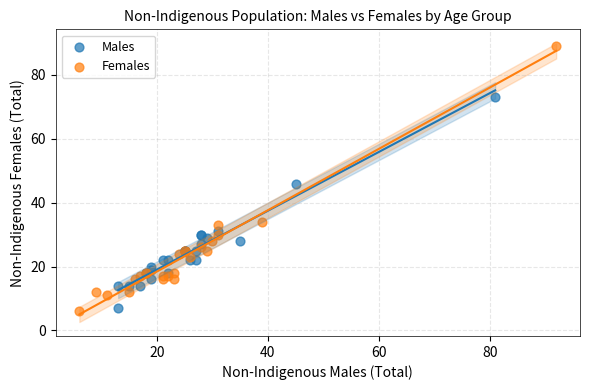

Which series has the largest Y range (max minus min)?

Females